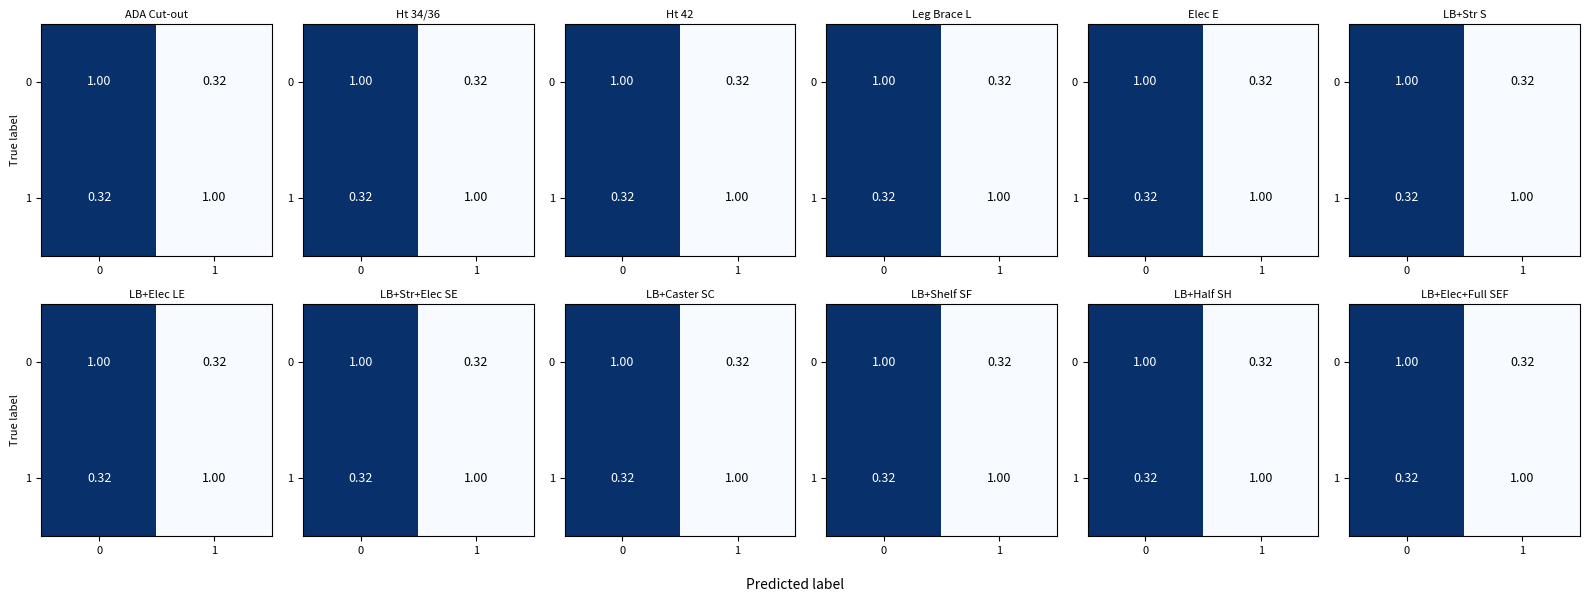

What is the maximum value shown in the chart?

1.0